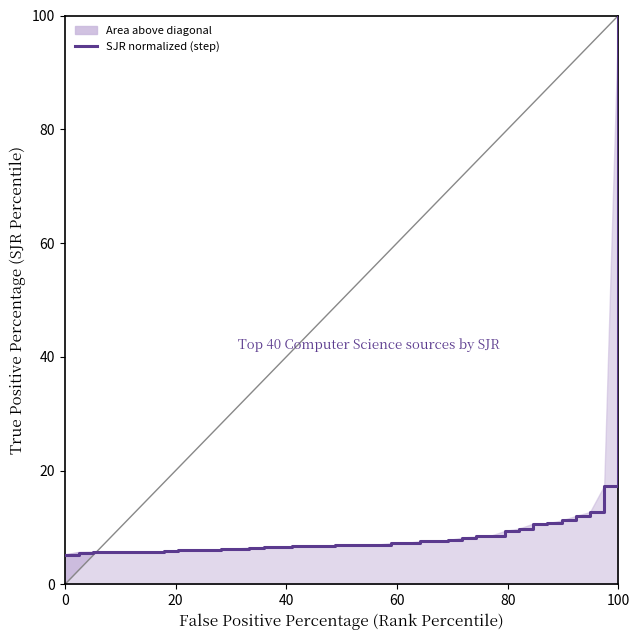

What is the highest value of the SJR normalized (step) series?

100.0